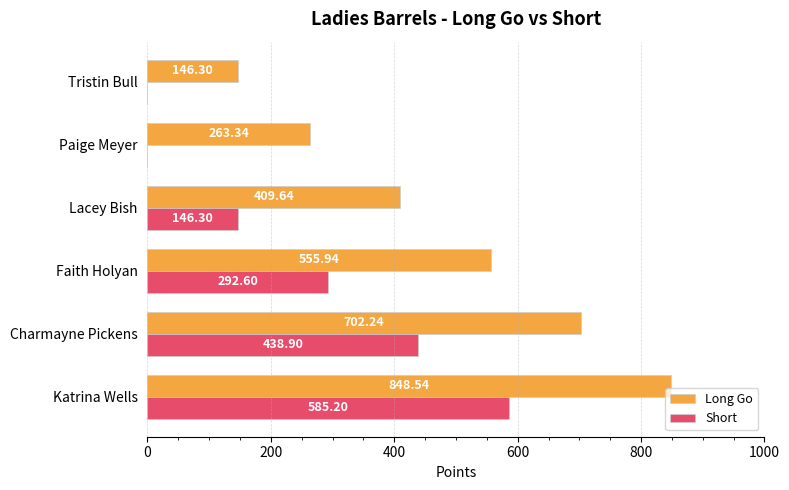

What is the sum of all Long Go values?

2926.0